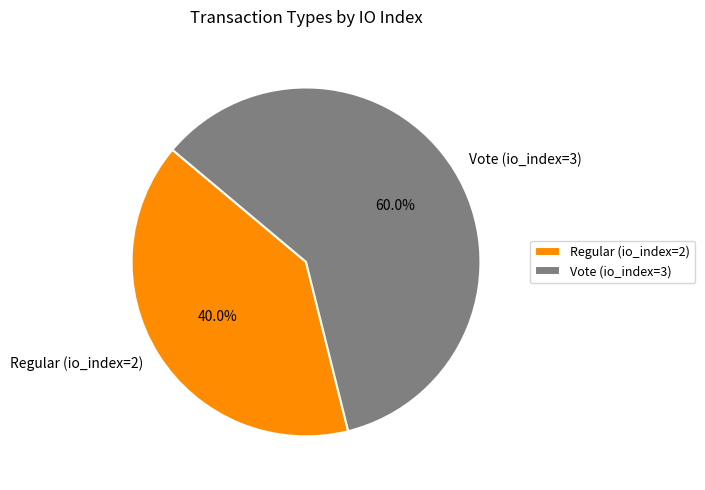

Count the number of slices in the pie.

2